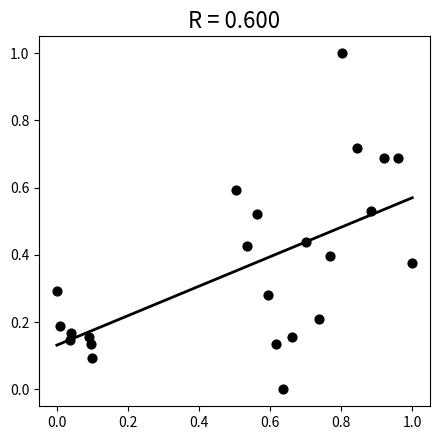

What is the range of Y values (max minus min)?

1.0